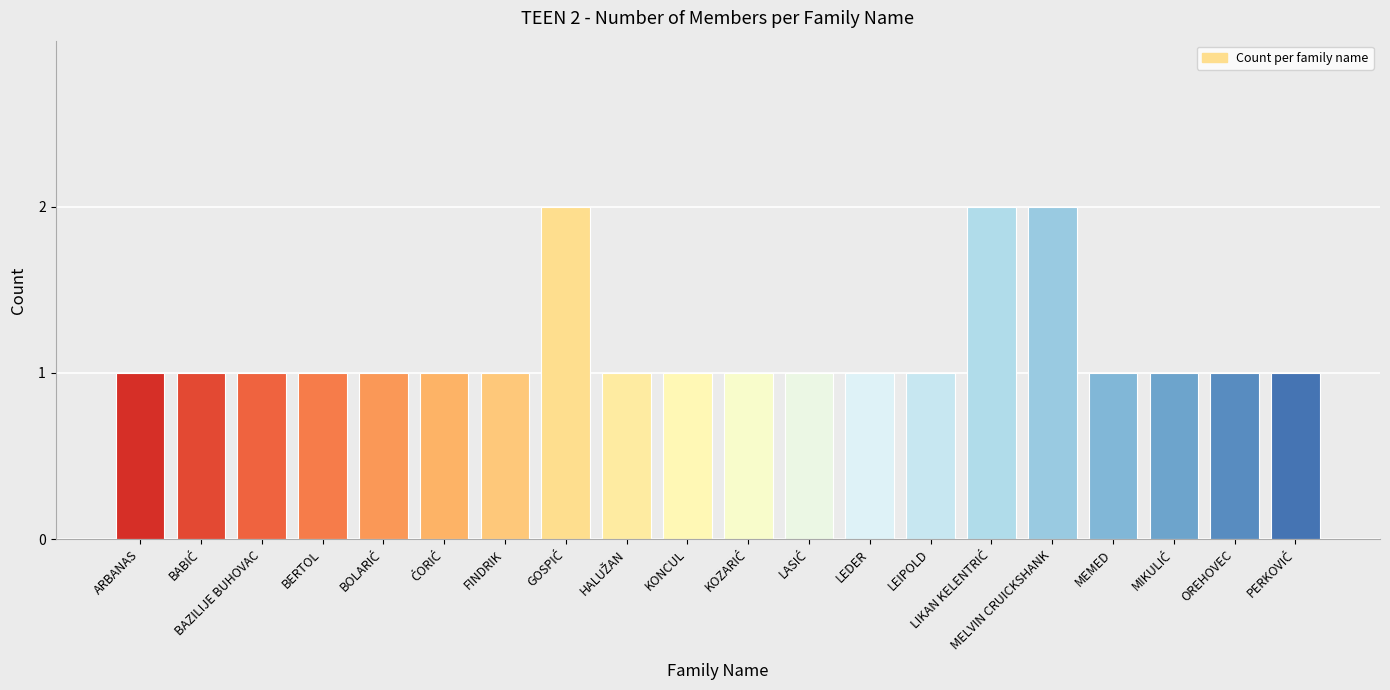

What is the sum of all values?

23